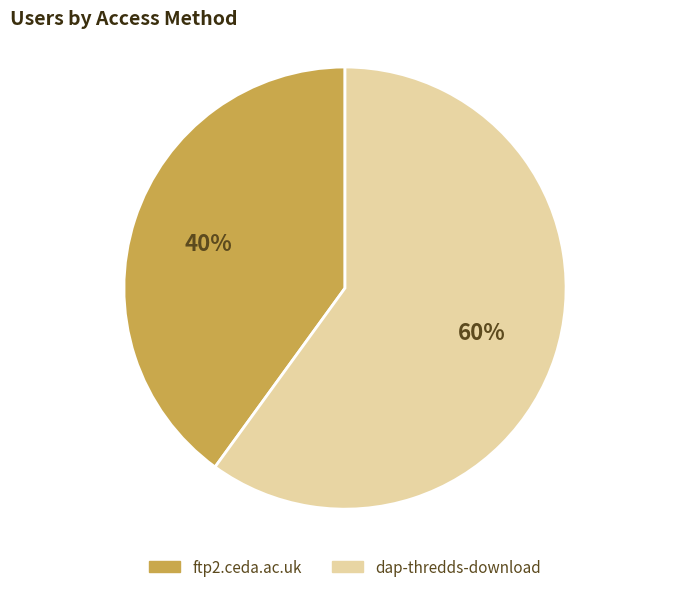

Does dap-thredds-download account for over 50% of the chart?

Yes